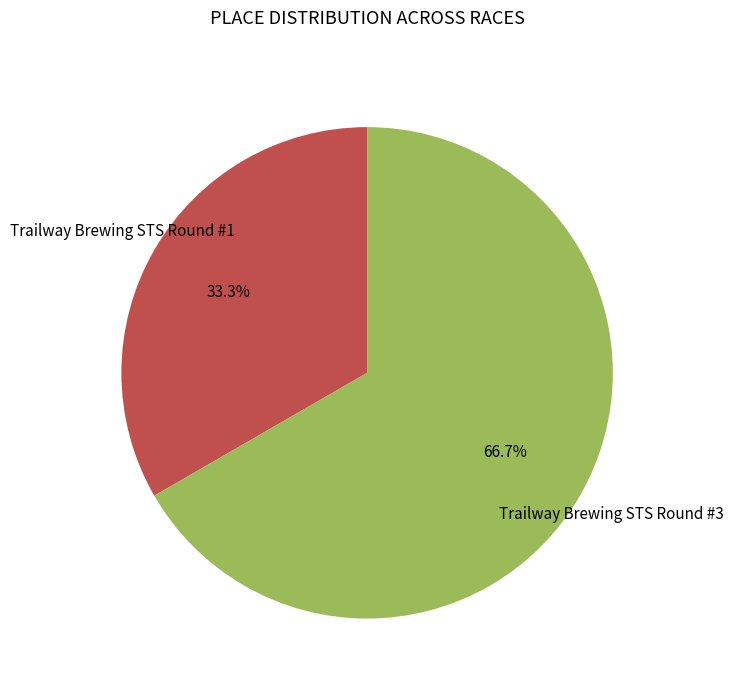

Does any single category account for the majority?

Yes